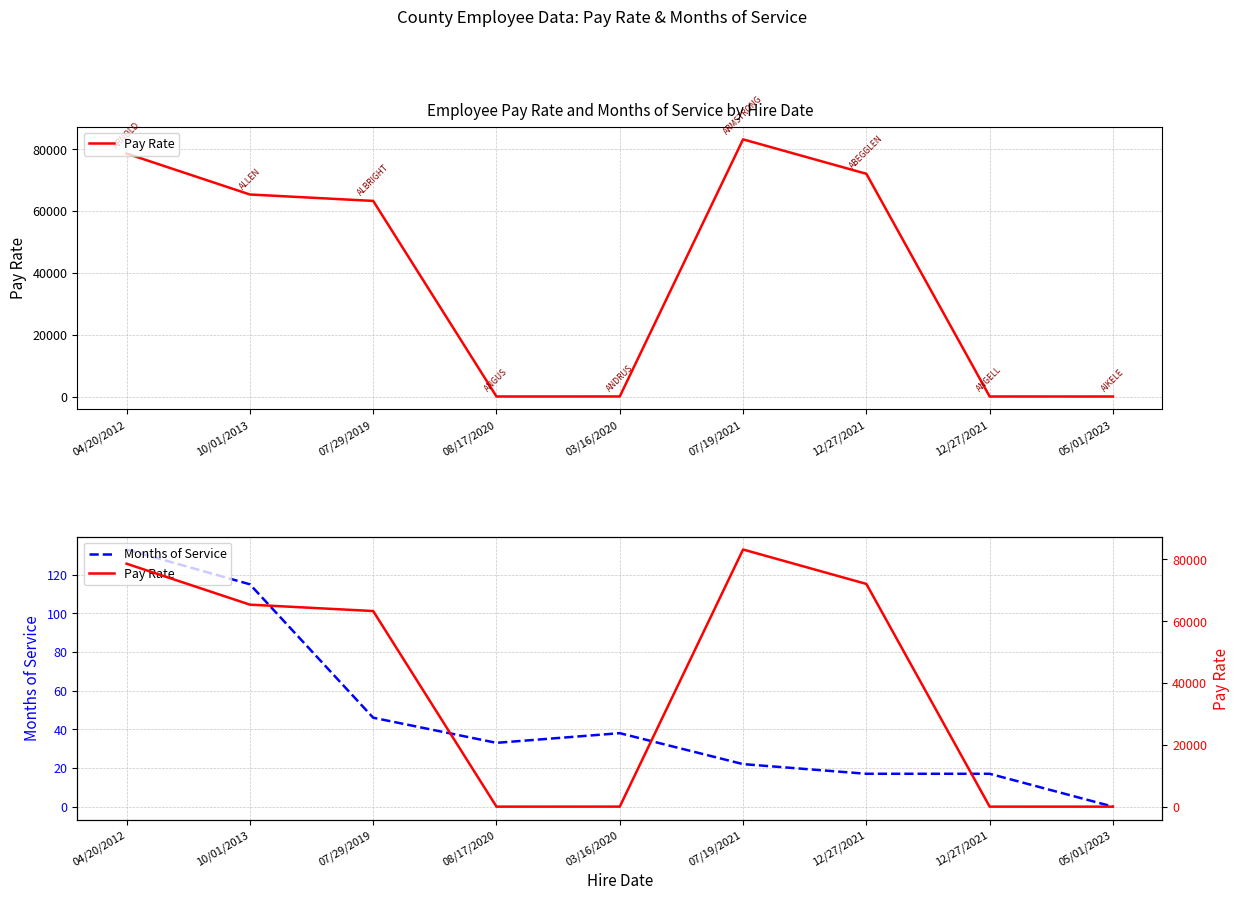

At which category does Months of Service reach its first local valley?

08/17/2020